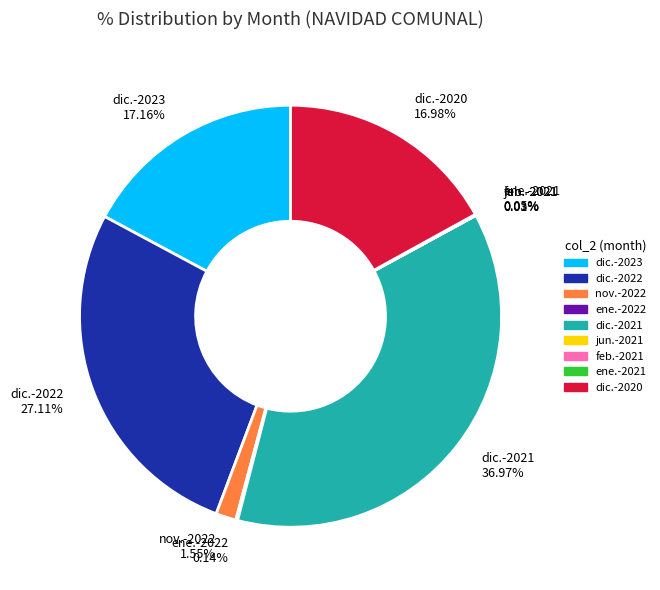

Is dic.-2022 27.11% the majority of the pie?

No